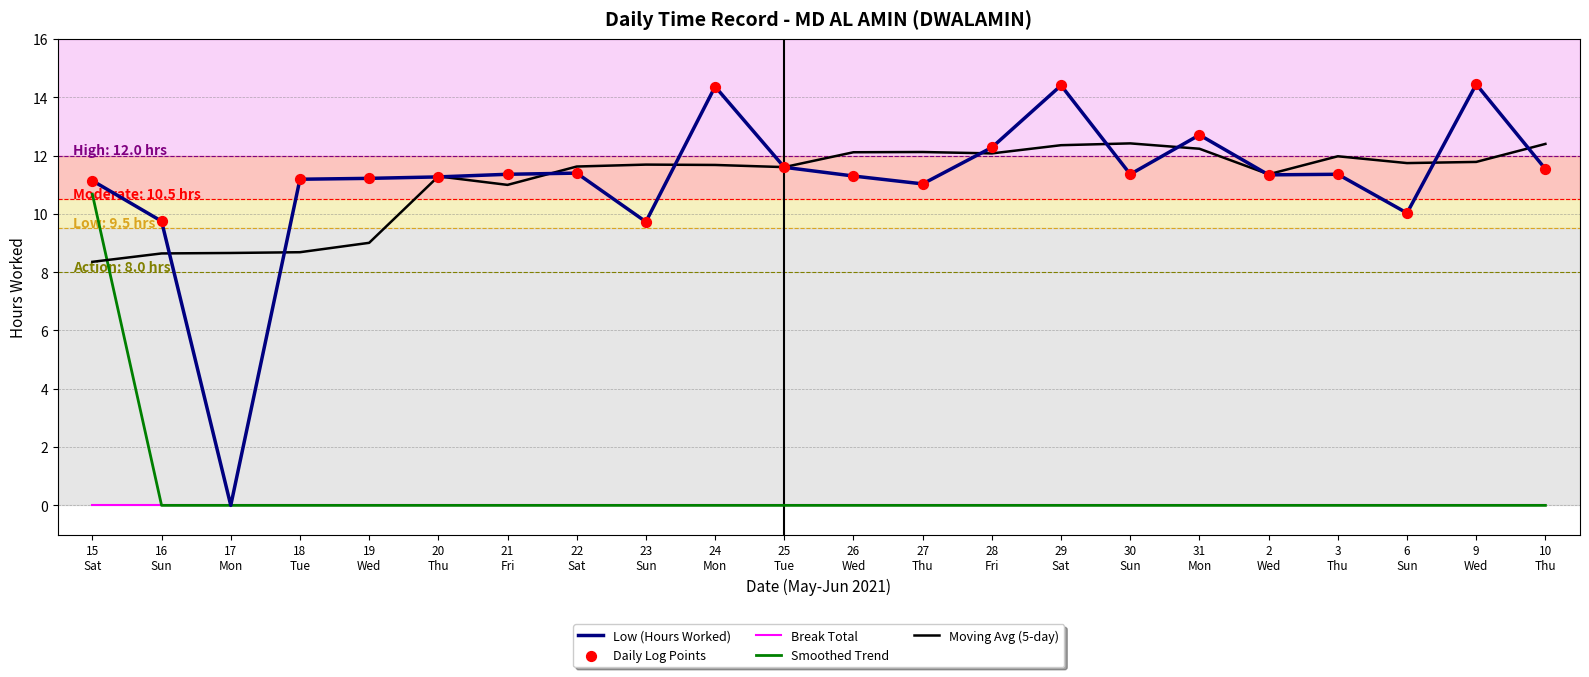

Which series has the widest spread of values?

Low (Hours Worked)